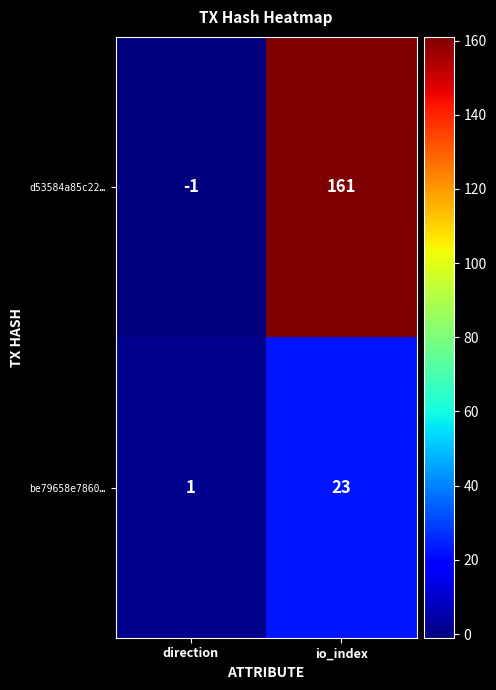

Which category has the highest value in the d53584a85c22… series?

io_index